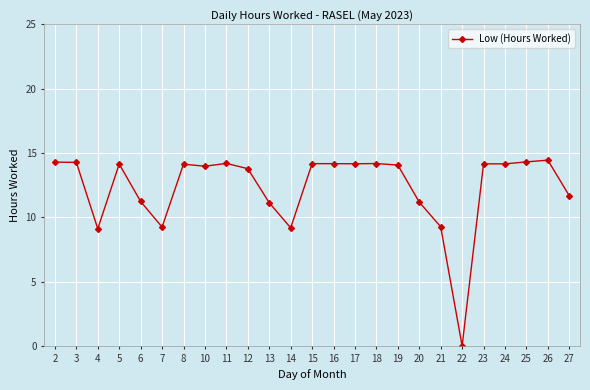

True or false: the data has more than 2 interior local peaks.

True